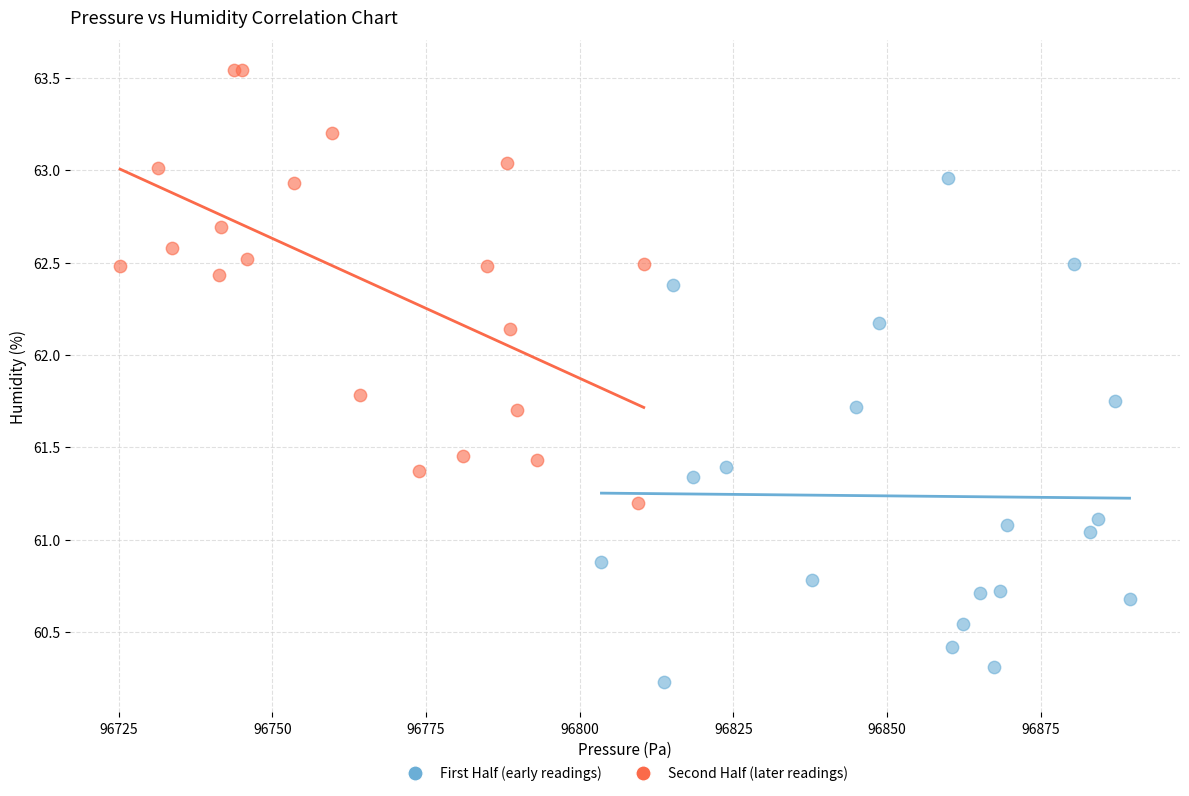

Which series contains the highest Y value?

Second Half (later readings)